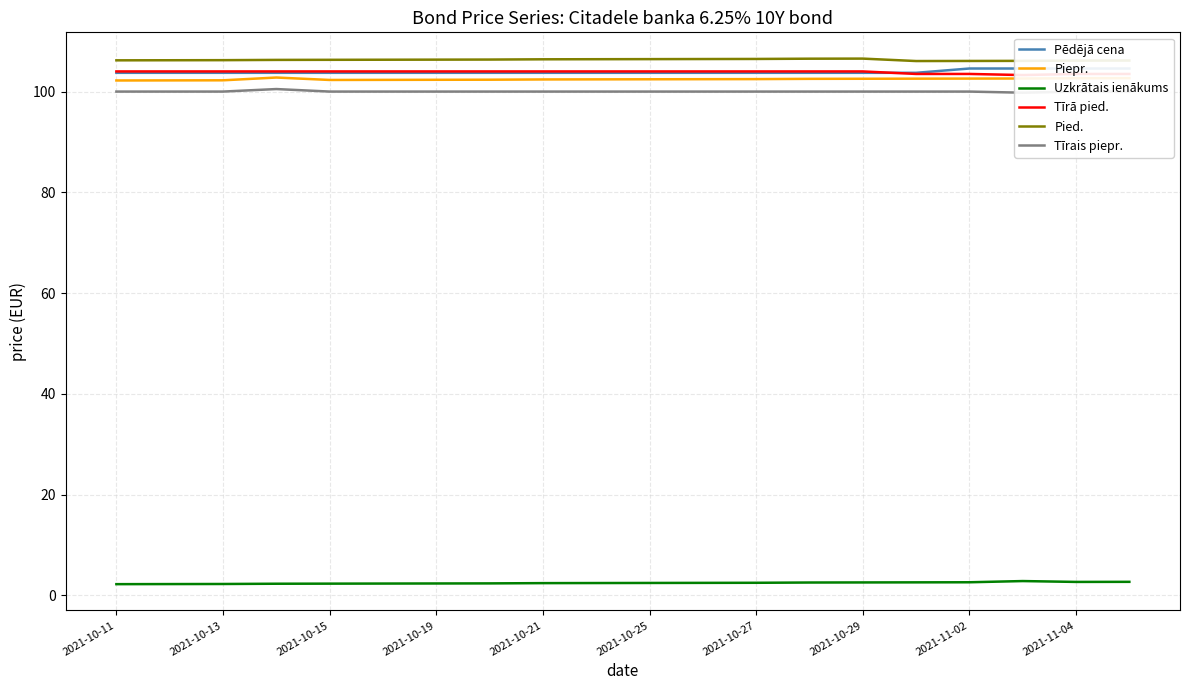

Which series ends up on top after the final intersection of Tīrā pied. and Pēdējā cena?

Pēdējā cena